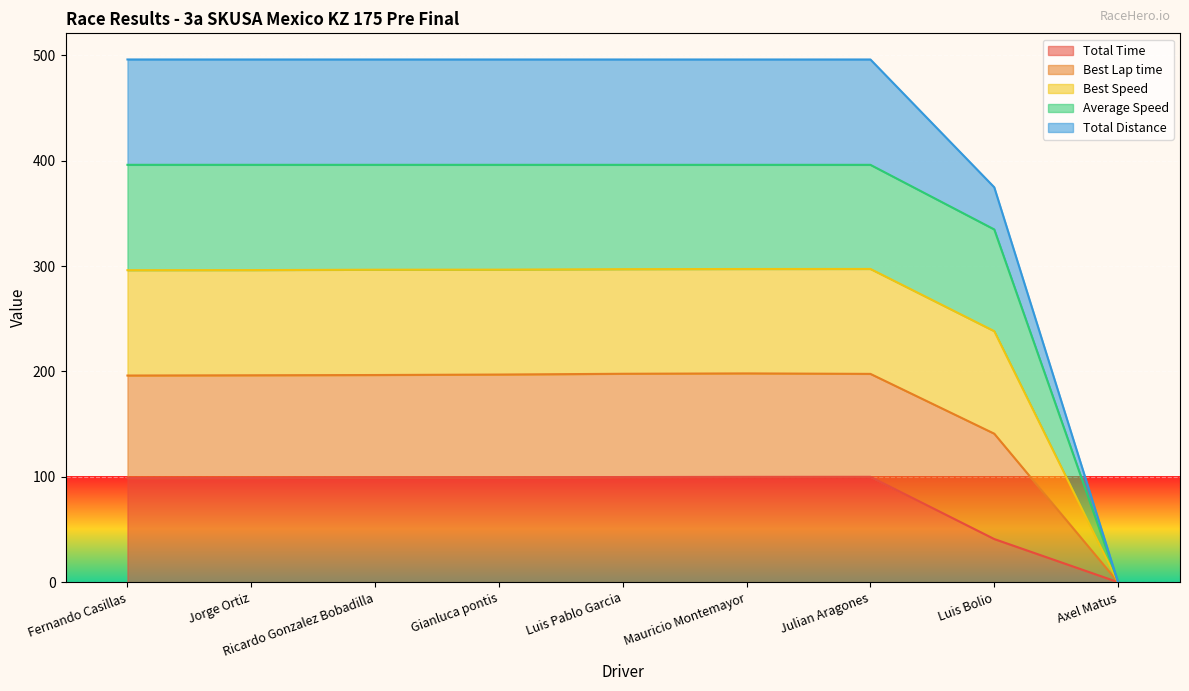

In Total Time, how many points are higher than both neighbors (excluding endpoints)?

1